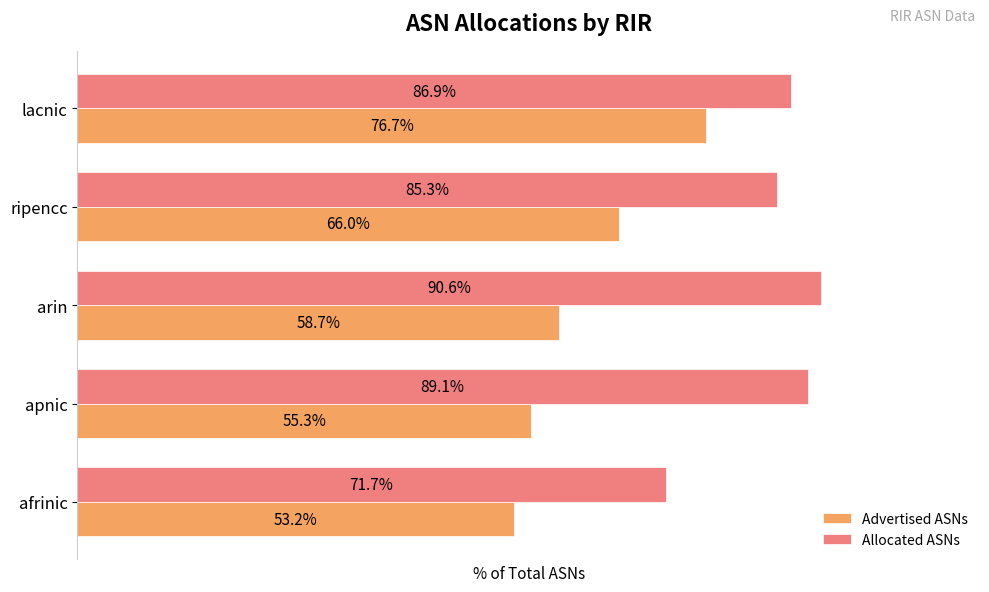

At which category is the sum across all series the highest?

lacnic